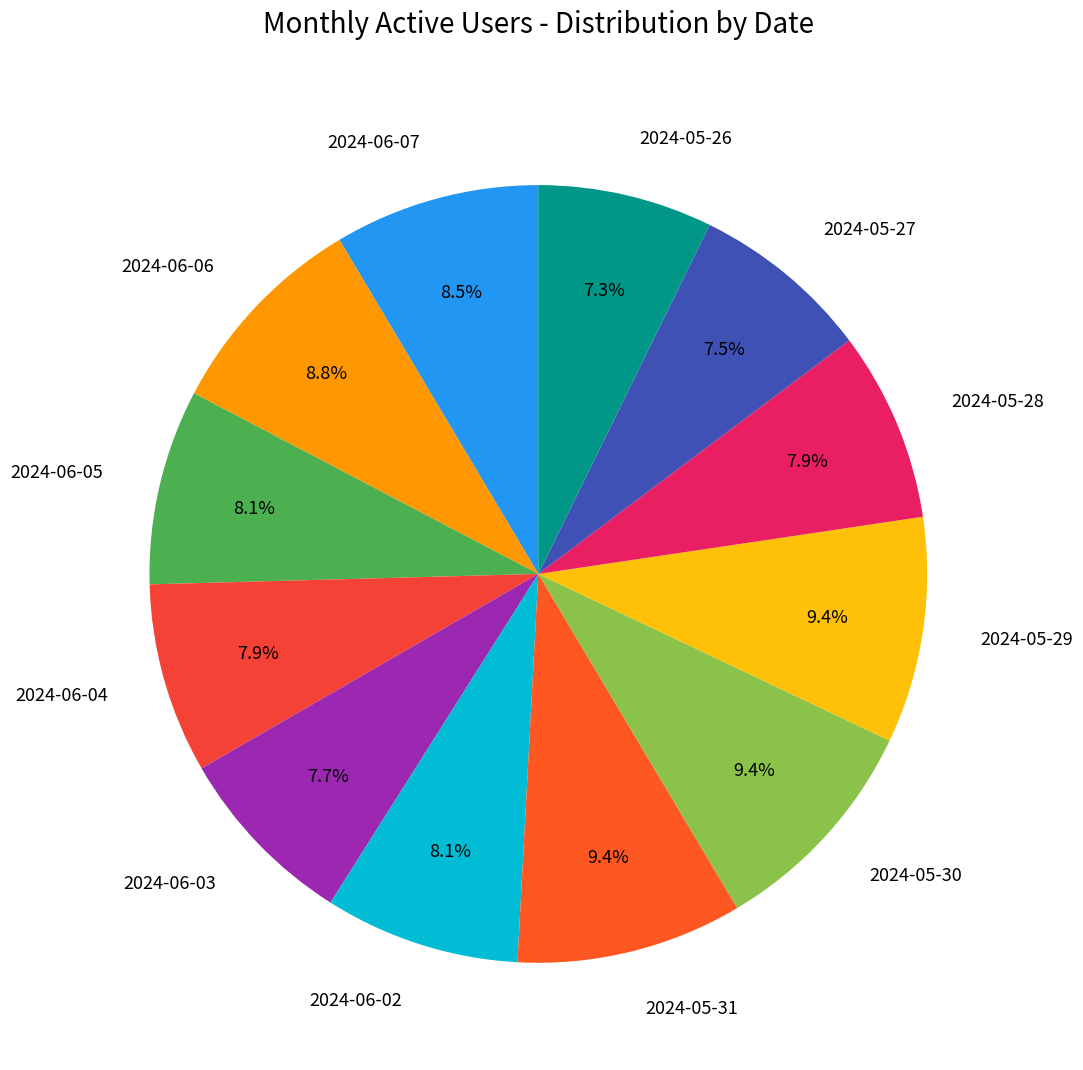

Does 2024-05-31 represent more than half of the total?

No